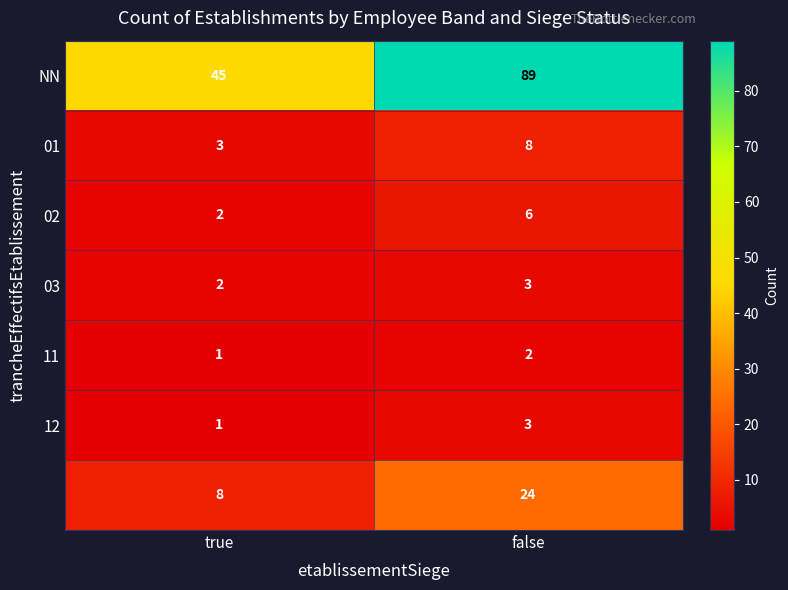

At which category does the chart reach its peak across all series?

false